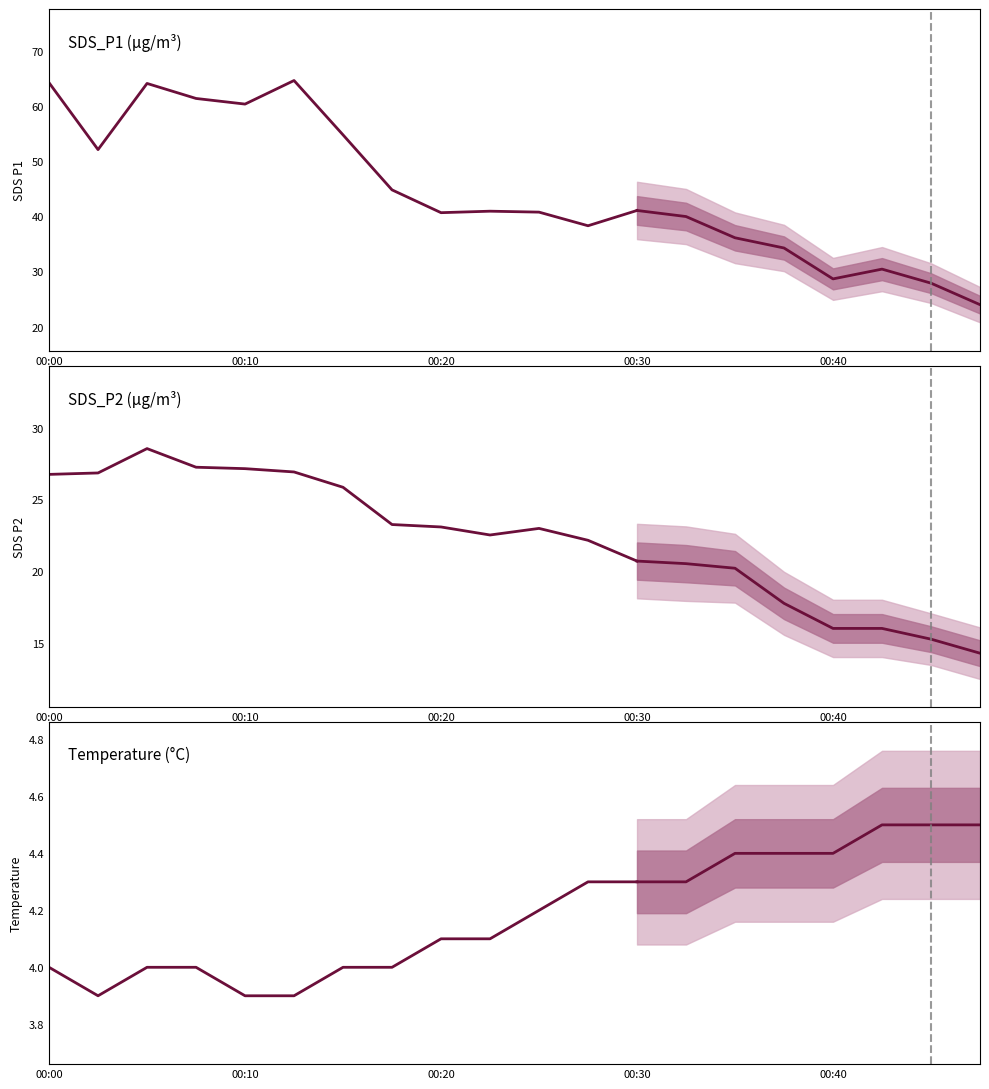

Between 00:10 and 9, which series saw the biggest shift?

SDS_P1